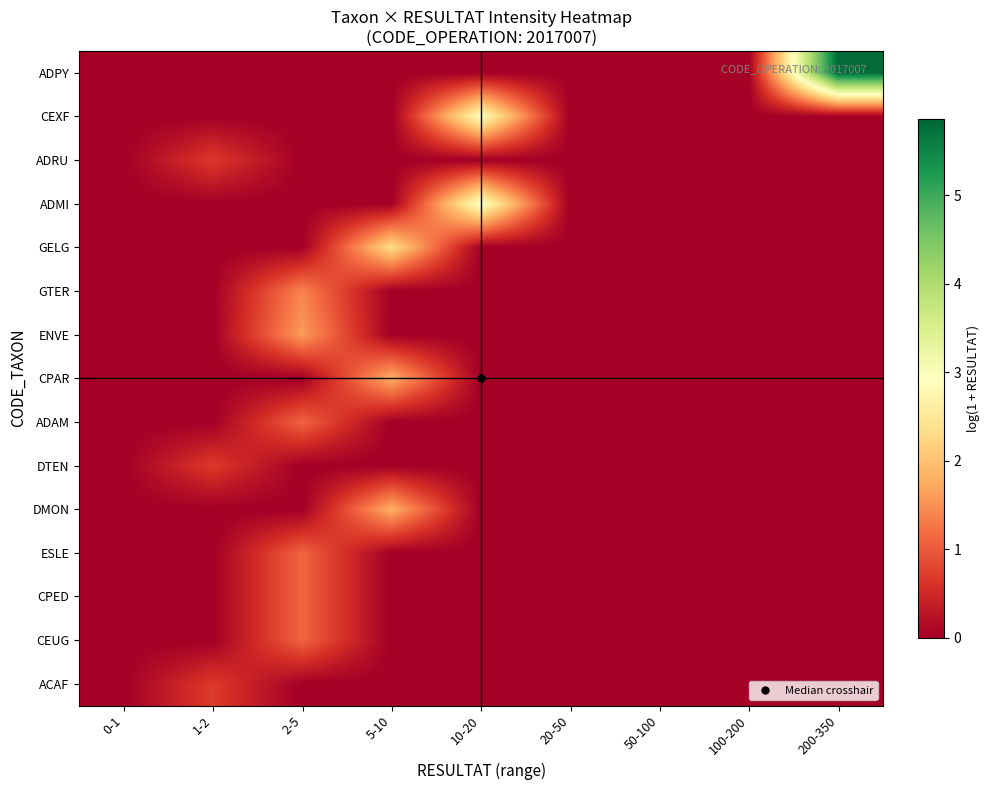

How many distinct data groups are displayed?

15